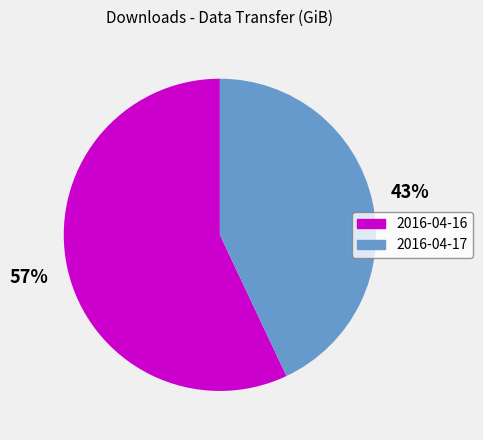

True or false: 2016-04-17 accounts for 35% of the total.

False